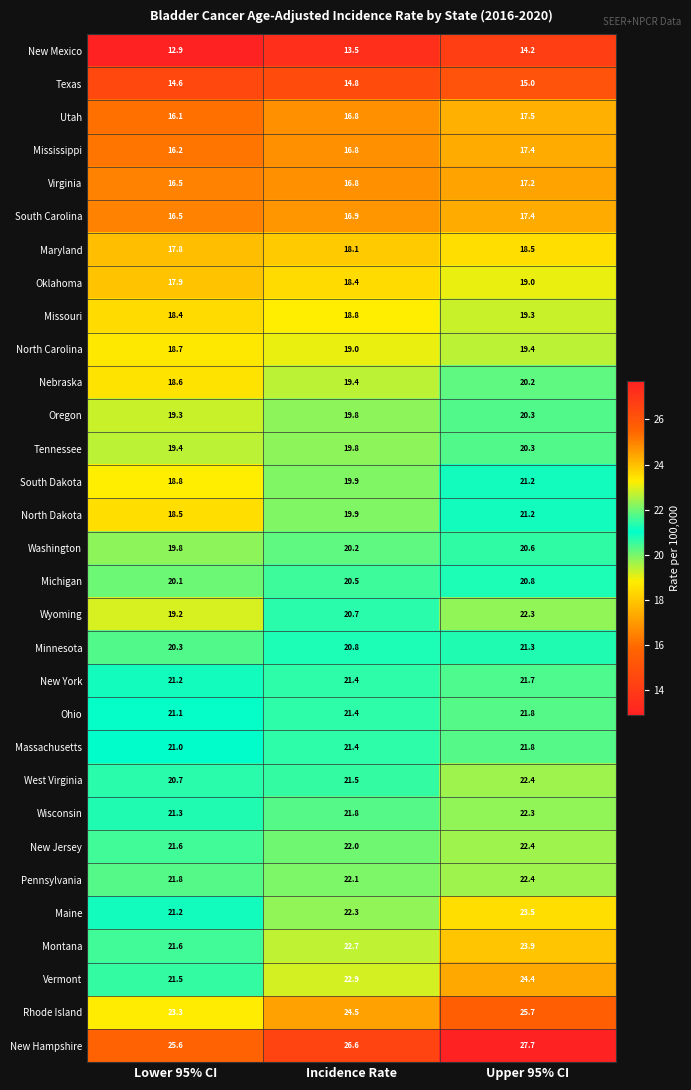

Where is Virginia nearest to the value 16?

Lower 95% CI